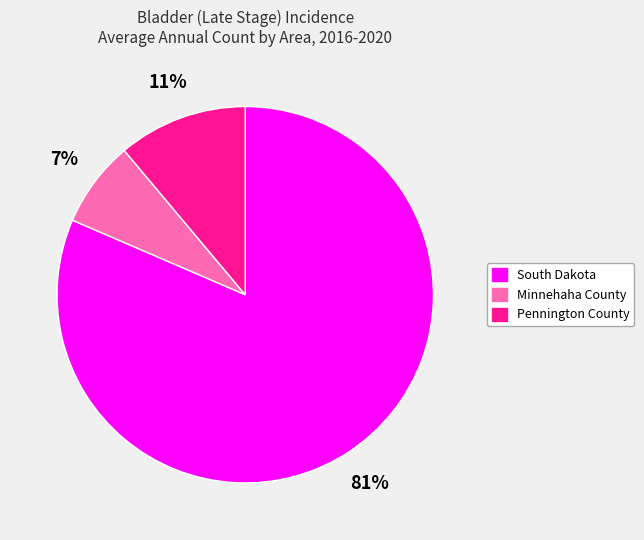

Is the sum of Pennington County and Minnehaha County greater than half?

No